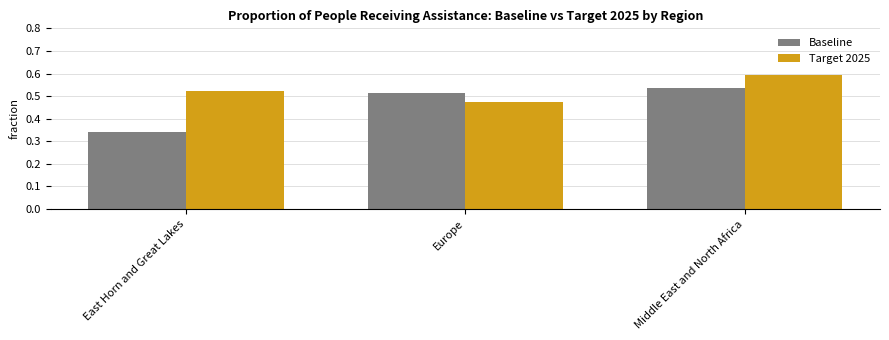

What is the sum of the Target 2025 values at East Horn and Great Lakes and Middle East and North Africa?

1.1